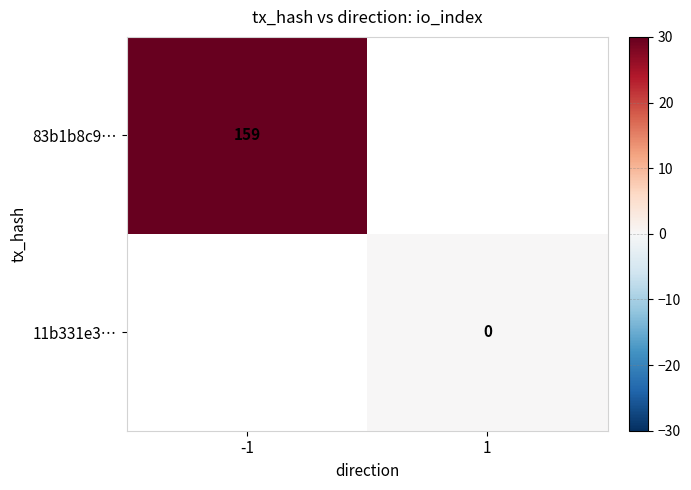

True or false: 11b331e3… has a value of 0.0 at 1.

True